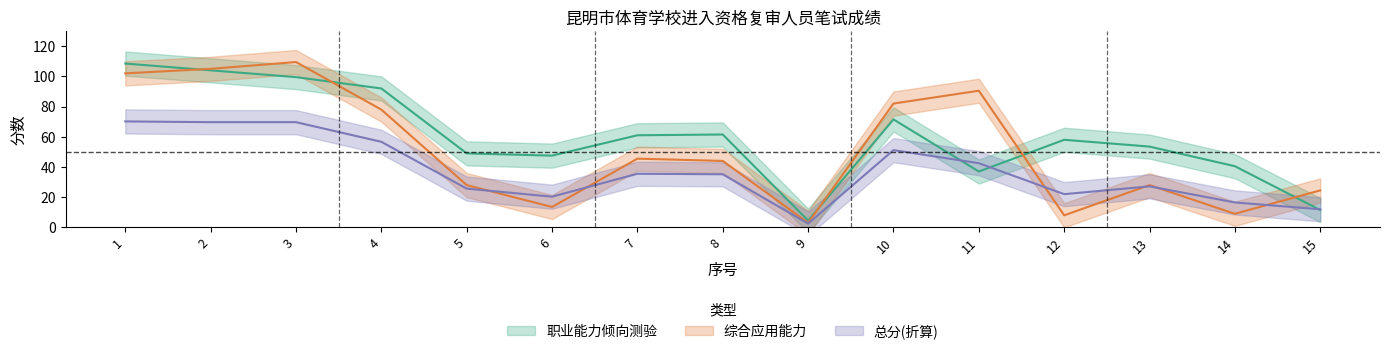

How many intersections are there between 综合应用能力 and 职业能力倾向测验?

5